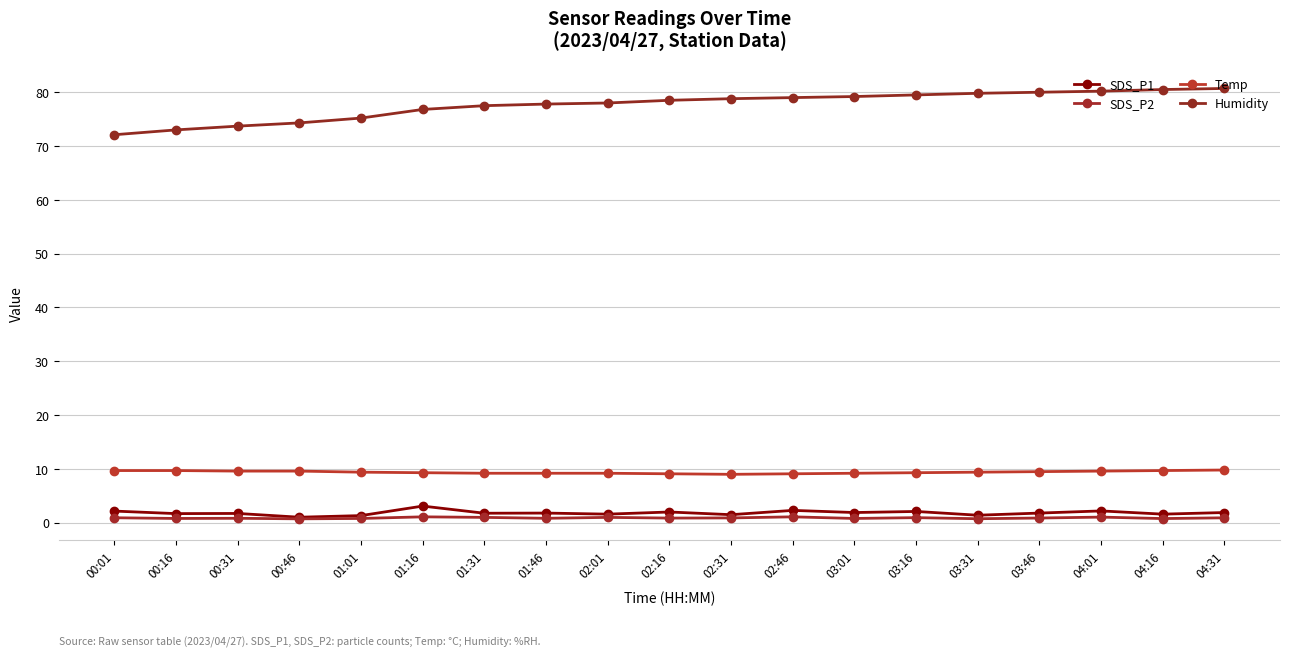

The Humidity series shows 24.2 at 04:16. True or false?

False